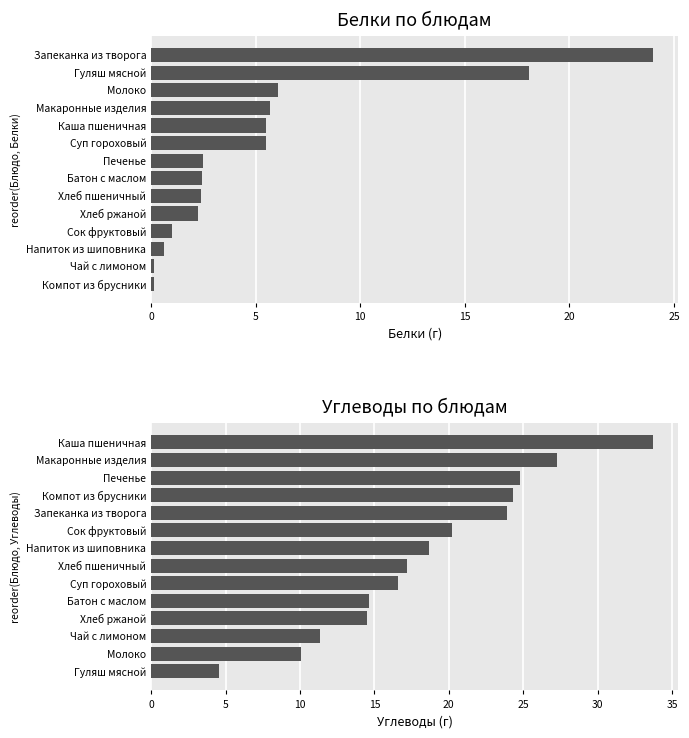

What is the sum of the Белки values at Сок фруктовый and Хлеб пшеничный?

3.4